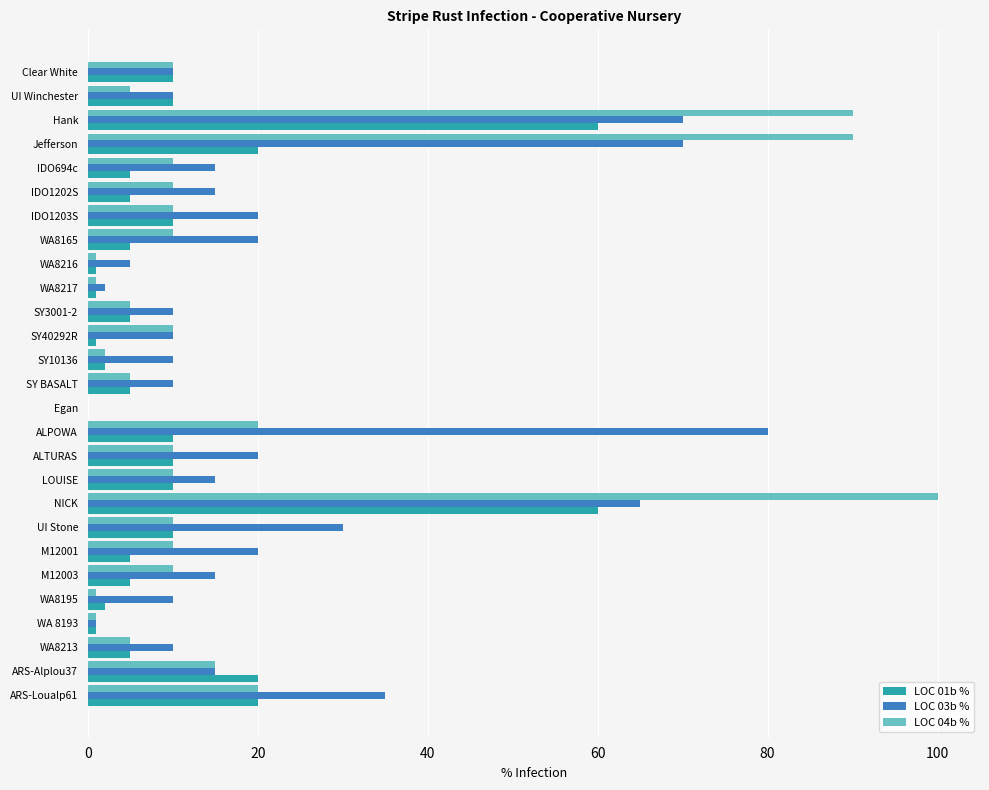

Count the number of categories in the chart.

27